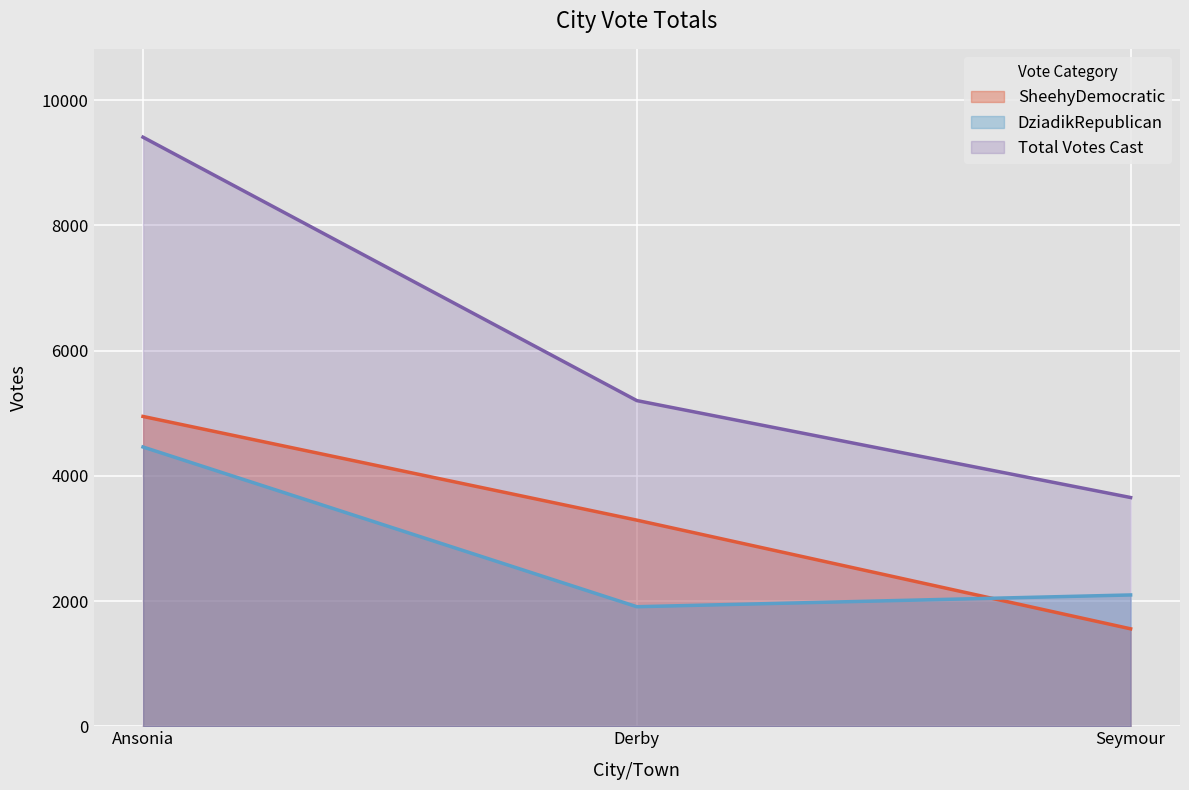

Reading left to right, what are all the values shown in this chart?

SheehyDemocratic: 4948	3292	1556
DziadikRepublican: 4460	1909	2097
Total Votes Cast: 9408	5201	3653